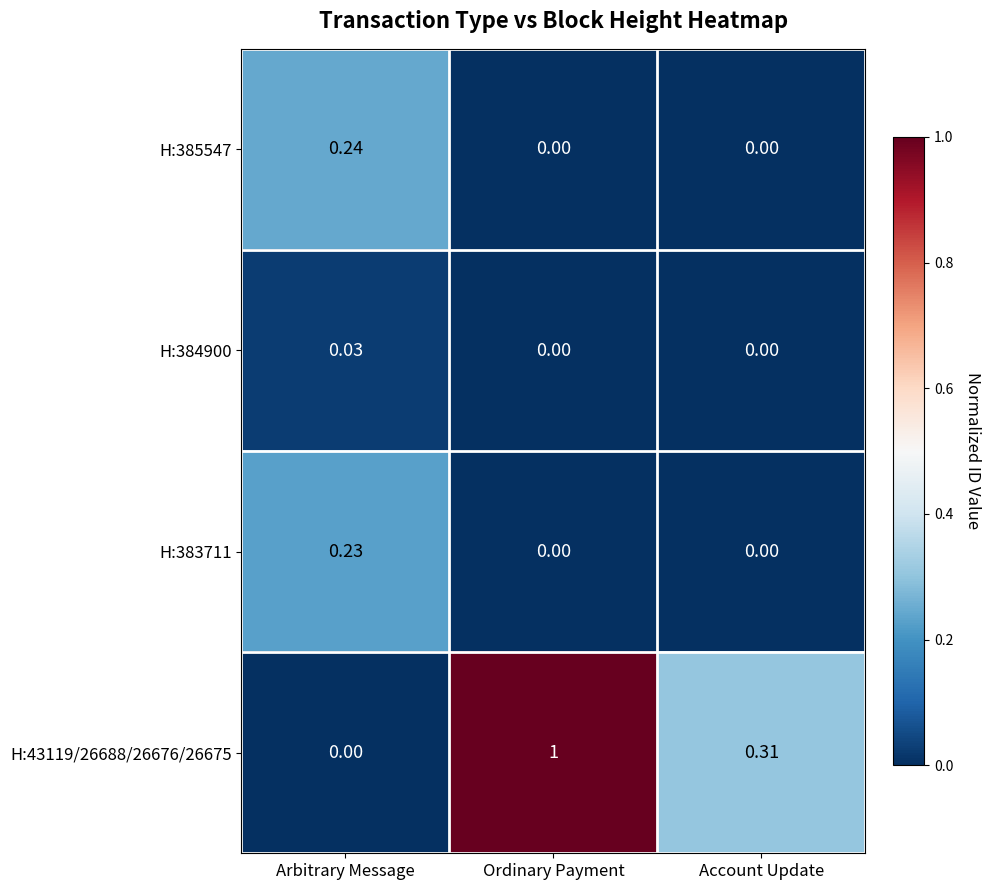

At which category is the sum across all series the highest?

Ordinary Payment